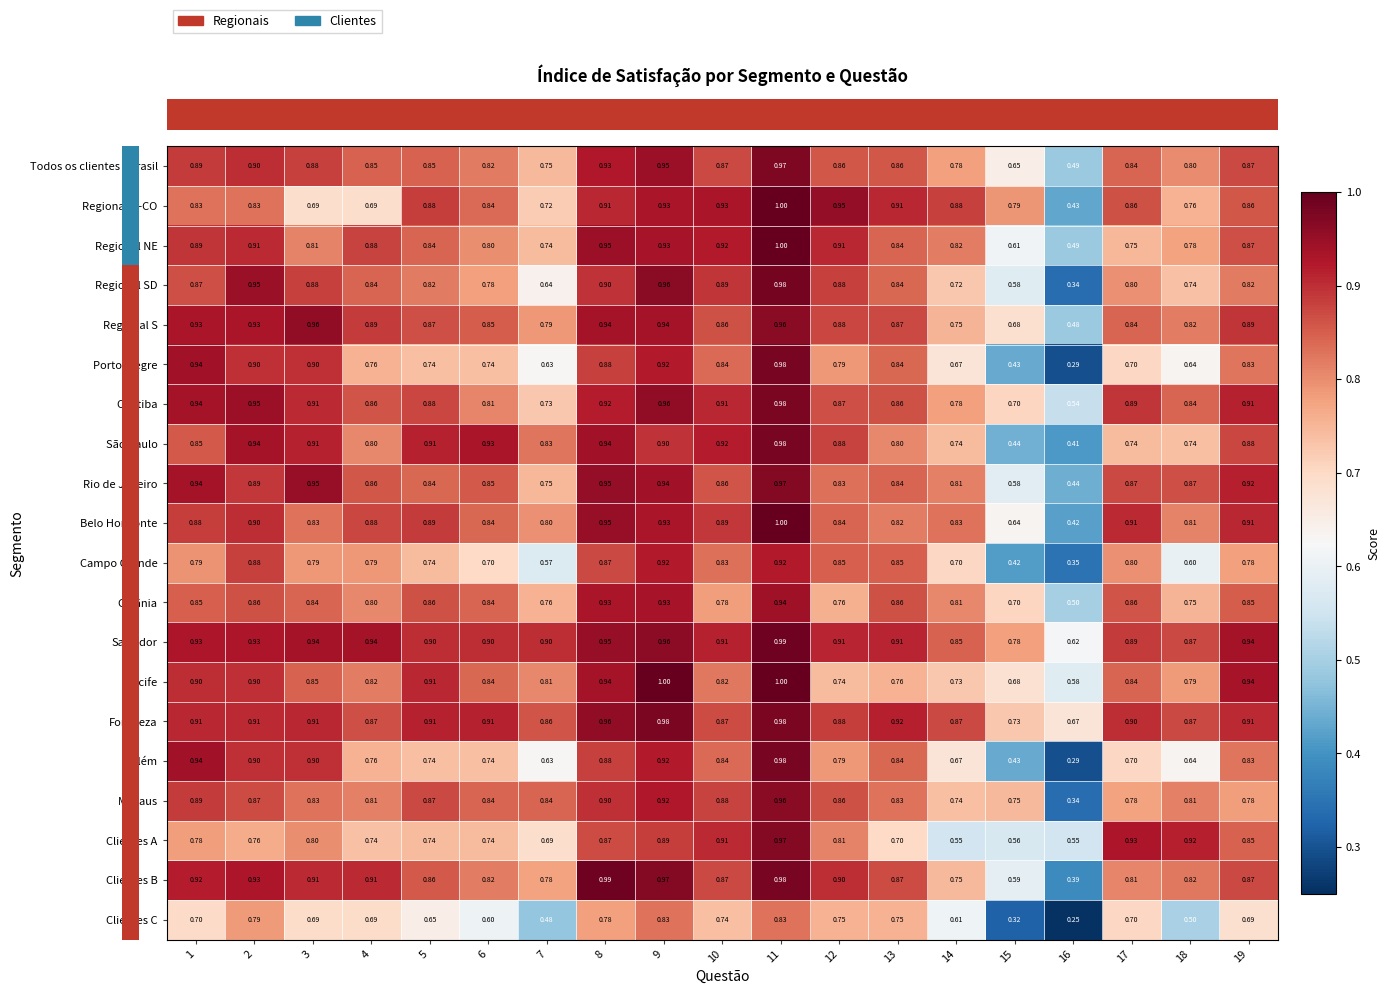

Which series has the largest total across all categories?

Salvador